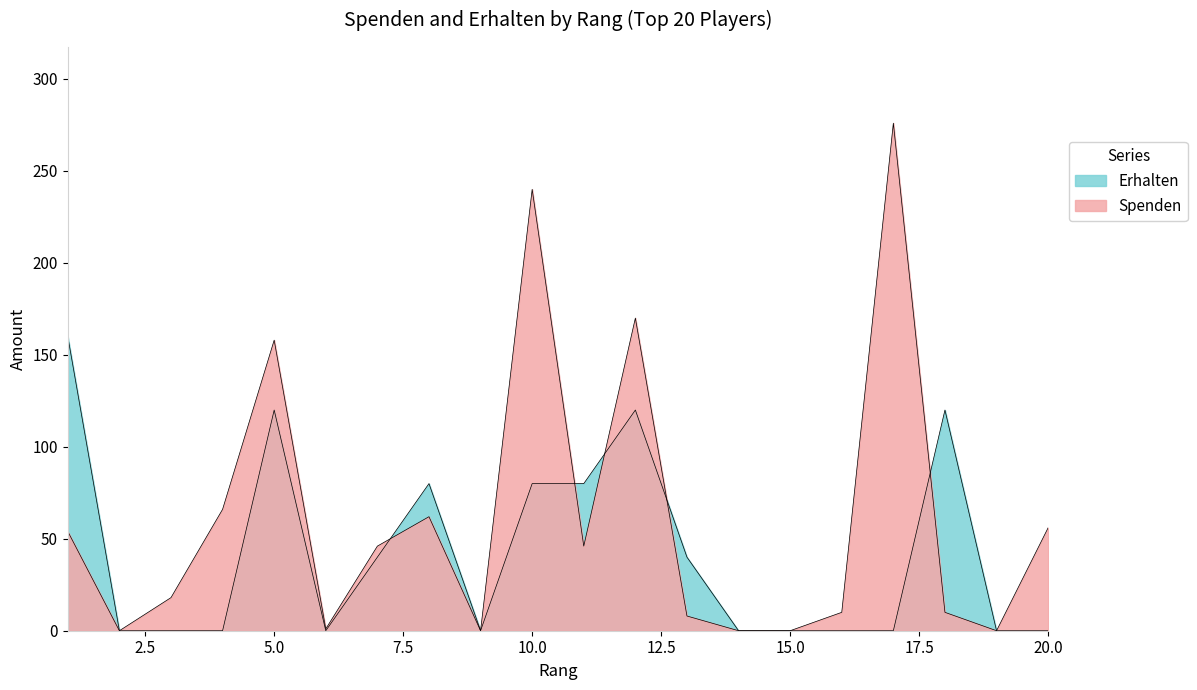

How many interior local peaks does the Erhalten series have?

4